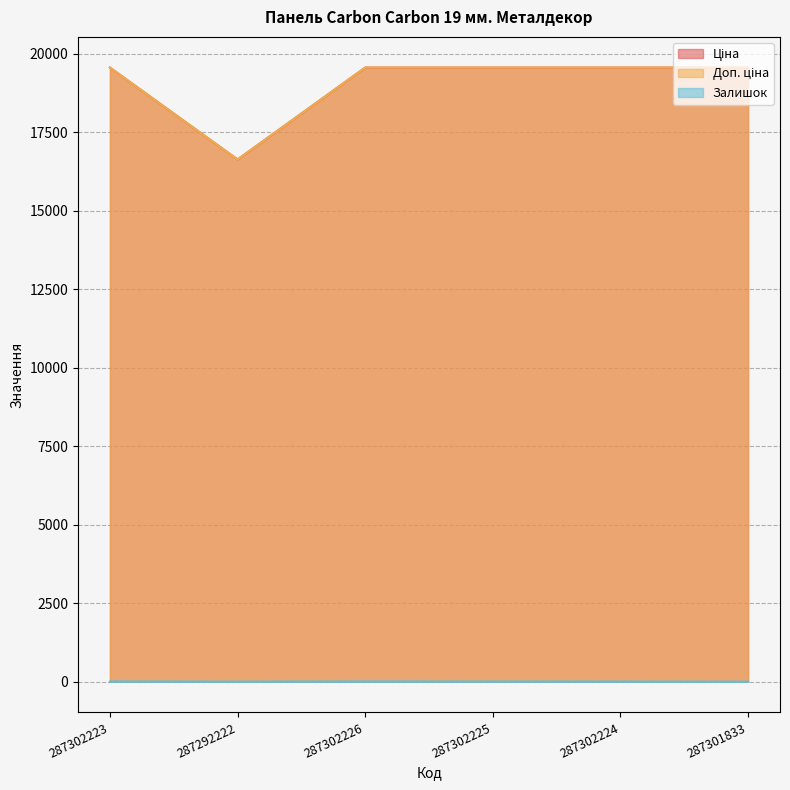

What is the label of the 5th point from the left?

287302224